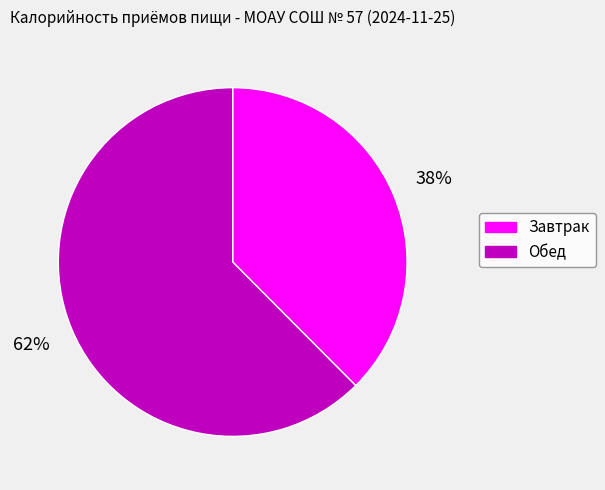

To the nearest percent, what is the average slice percentage?

50%